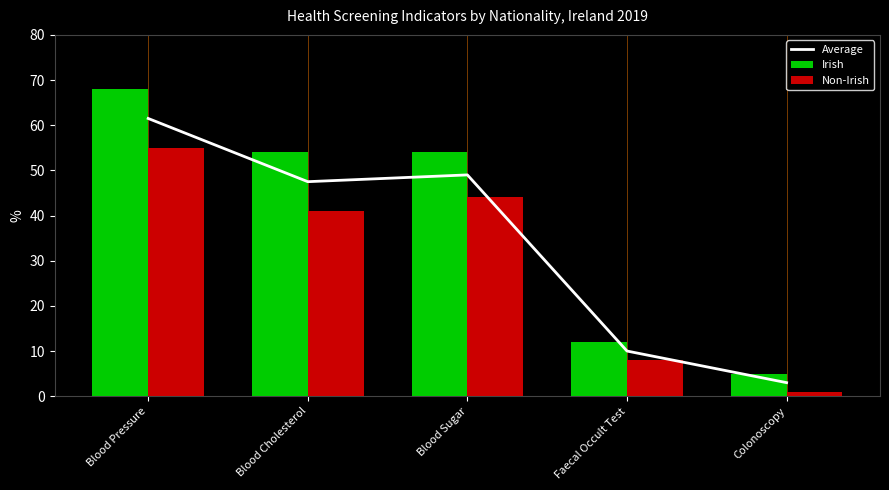

Where is Non-Irish nearest to the value 28?

Blood Cholesterol